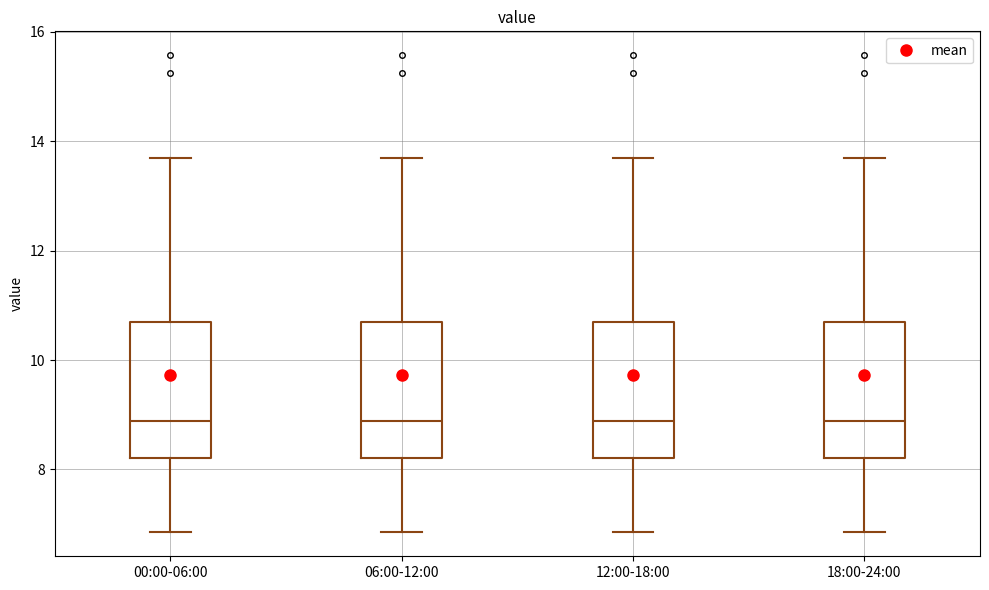

Reading left to right, transcribe this box plot: for each box, give where its median line is, the range the box spans, and where its two whiskers end, as read against the y-axis. The values are not printed on the chart, so give them approximately, as read against the axis.

00:00-06:00: median 8.8, box 8.2 to 10.6, whiskers 6.8 to 13.8
06:00-12:00: median 8.8, box 8.2 to 10.6, whiskers 6.8 to 13.8
12:00-18:00: median 8.8, box 8.2 to 10.6, whiskers 6.8 to 13.8
18:00-24:00: median 8.8, box 8.2 to 10.6, whiskers 6.8 to 13.8